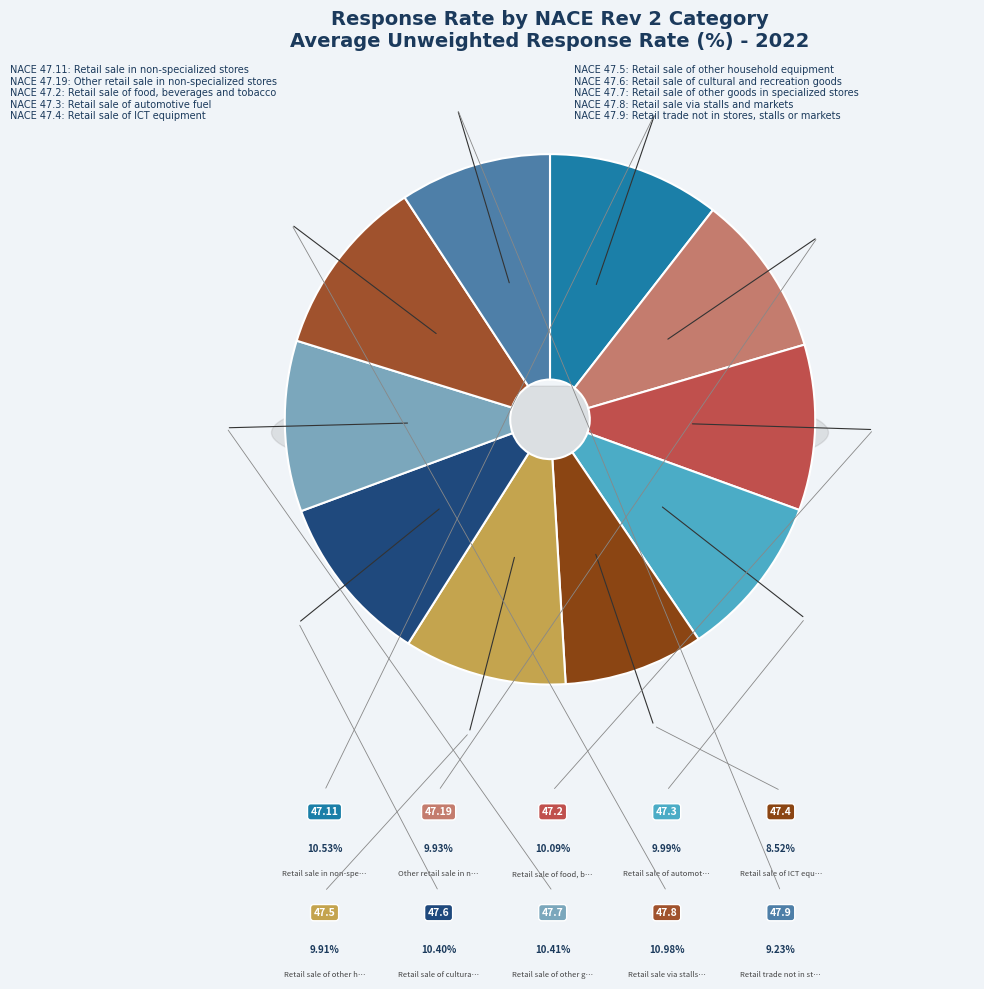

To the nearest percent, what is the average slice percentage?

10%